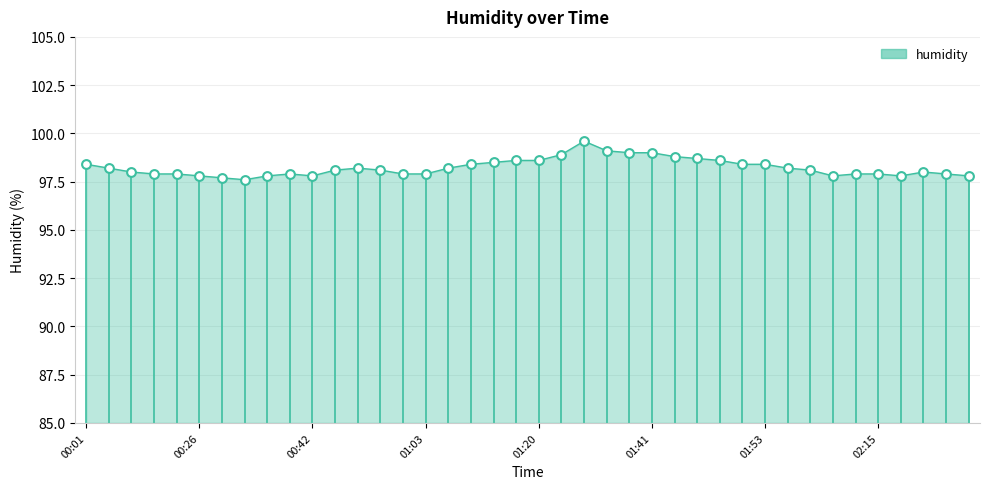

What is the difference between the maximum and minimum values?

2.0